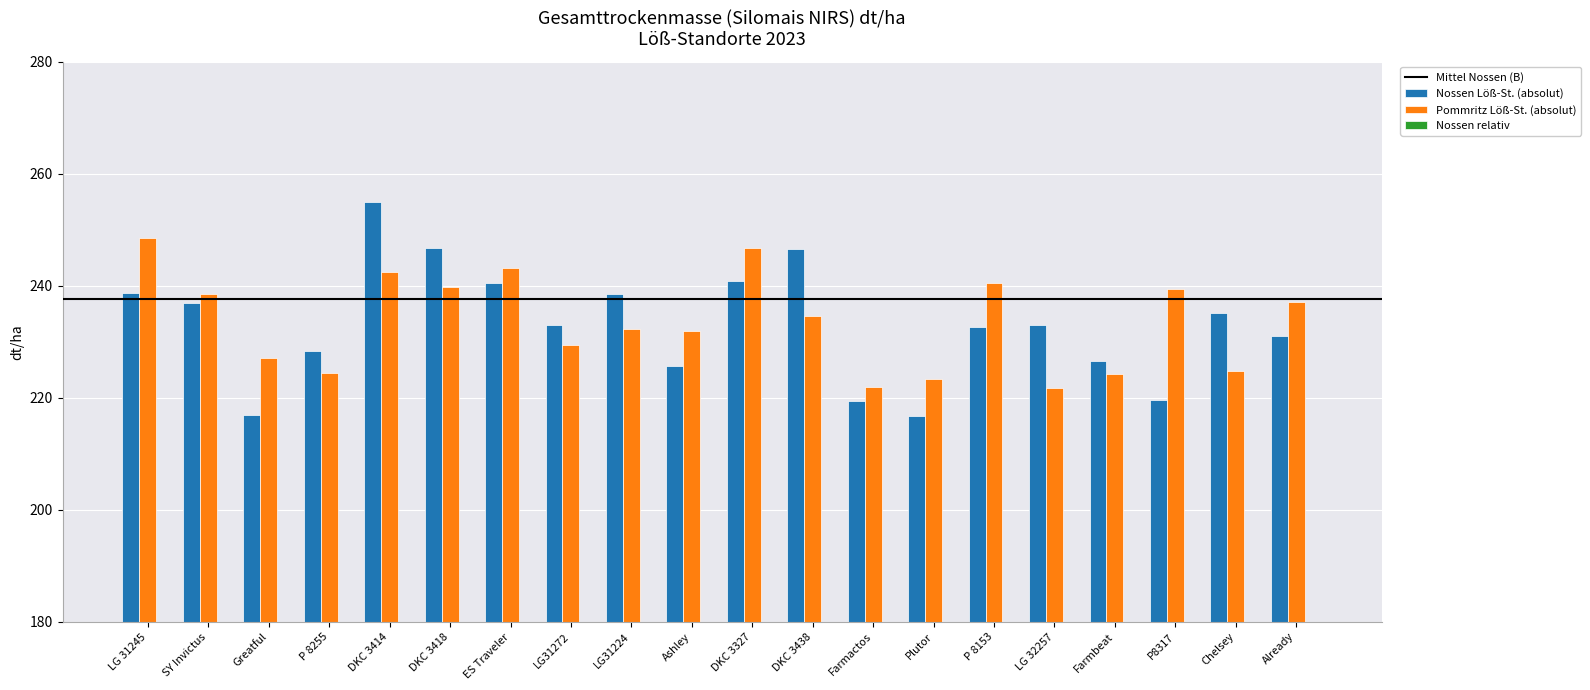

Reading left to right, transcribe all the data shown in this chart.

Nossen Löß-St. (absolut): 238.8	237.0	216.9	228.4	254.9	246.8	240.5	233.0	238.5	225.7	240.9	246.5	219.4	216.7	232.7	233.0	226.6	219.6	235.1	231.1
Pommritz Löß-St. (absolut): 248.5	238.6	227.2	224.5	242.5	239.8	243.1	229.4	232.3	231.9	246.8	234.7	221.9	223.3	240.5	221.7	224.2	239.4	224.8	237.1
Nossen relativ: 100.5	99.7	91.3	96.1	107.3	103.9	101.2	98.1	100.4	95.0	101.4	103.7	92.3	91.2	98.0	98.1	95.4	92.4	99.0	97.3